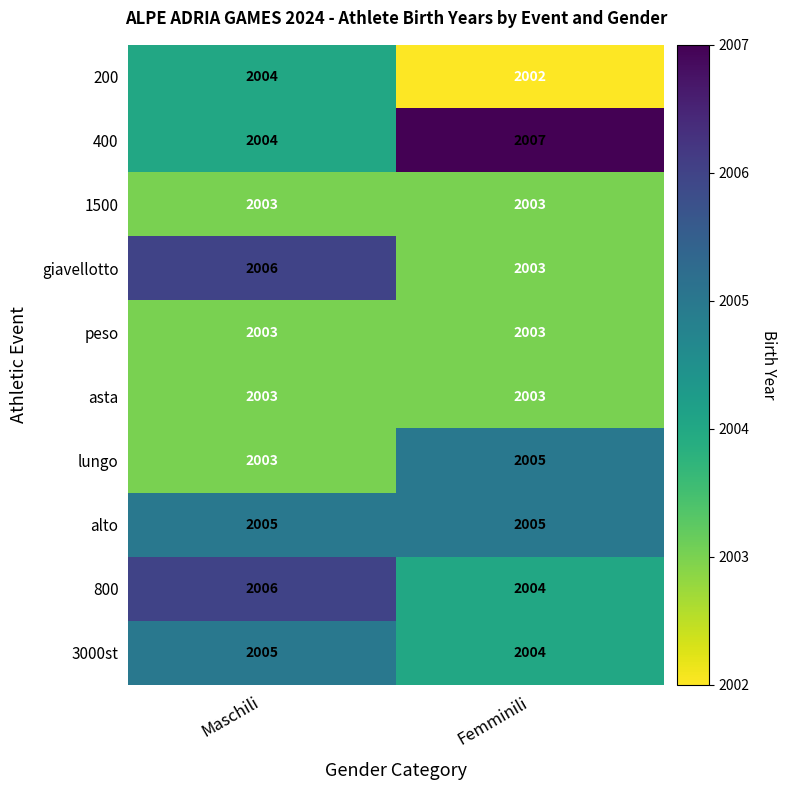

What is the sum of the peso values at Femminili and Maschili?

4006